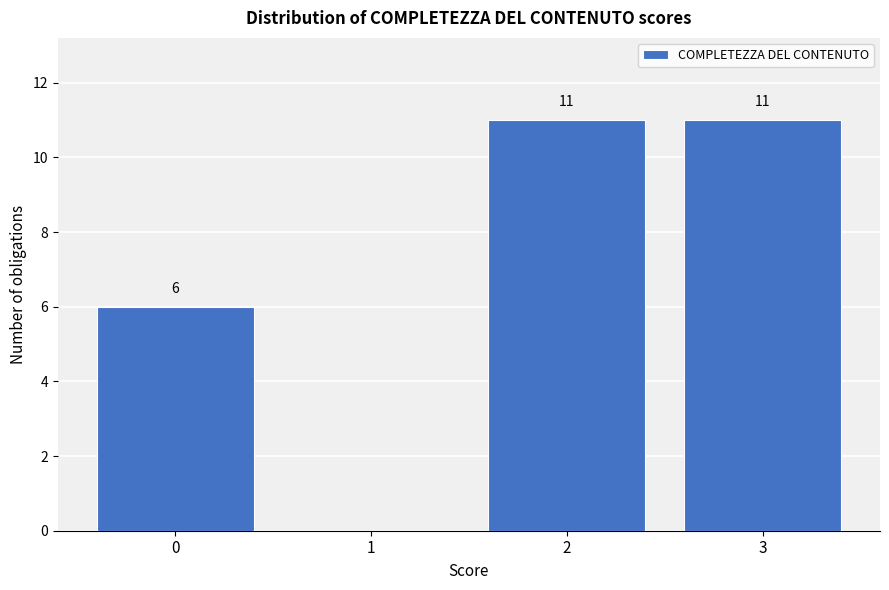

Reading right to left, extract all data points from this chart.

3=11	2=11	1=0	0=6